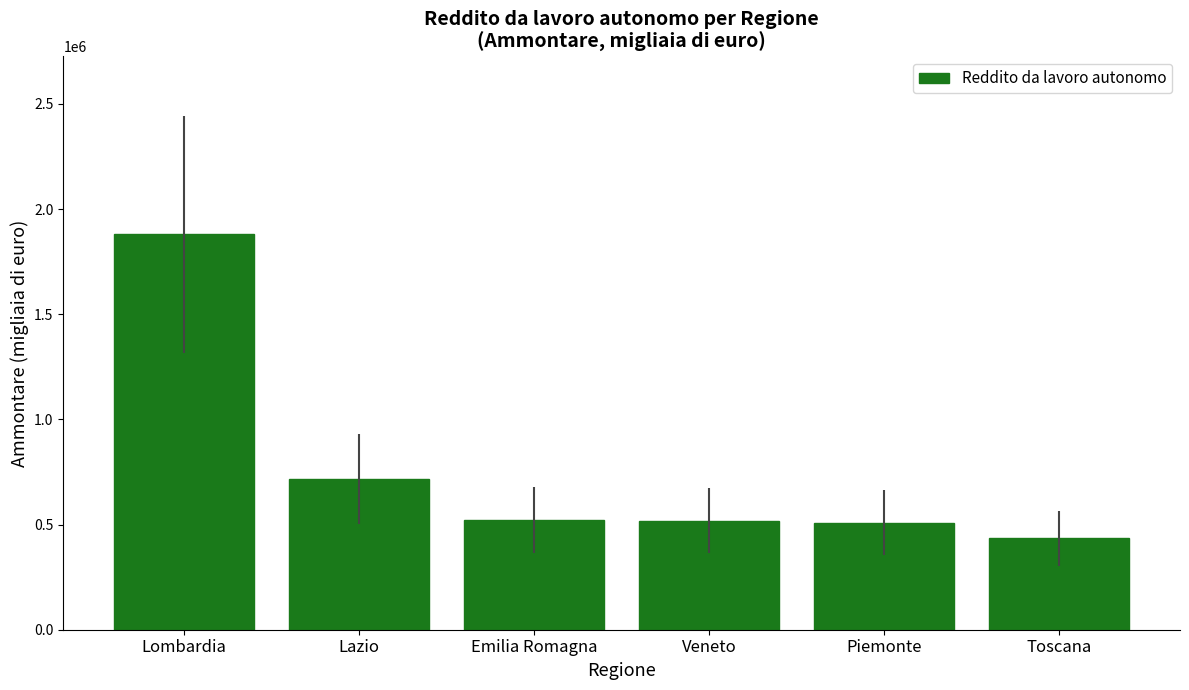

Is it true that the value at Veneto is 303161?

False